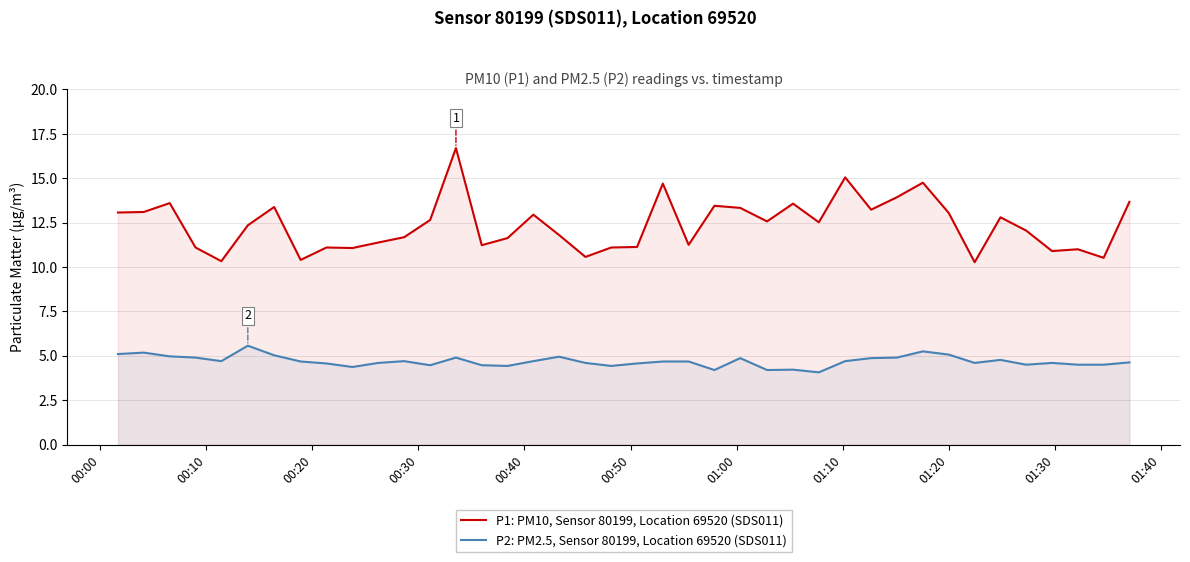

What is the lowest value of the P2: PM2.5, Sensor 80199, Location 69520 (SDS011) series?

4.1